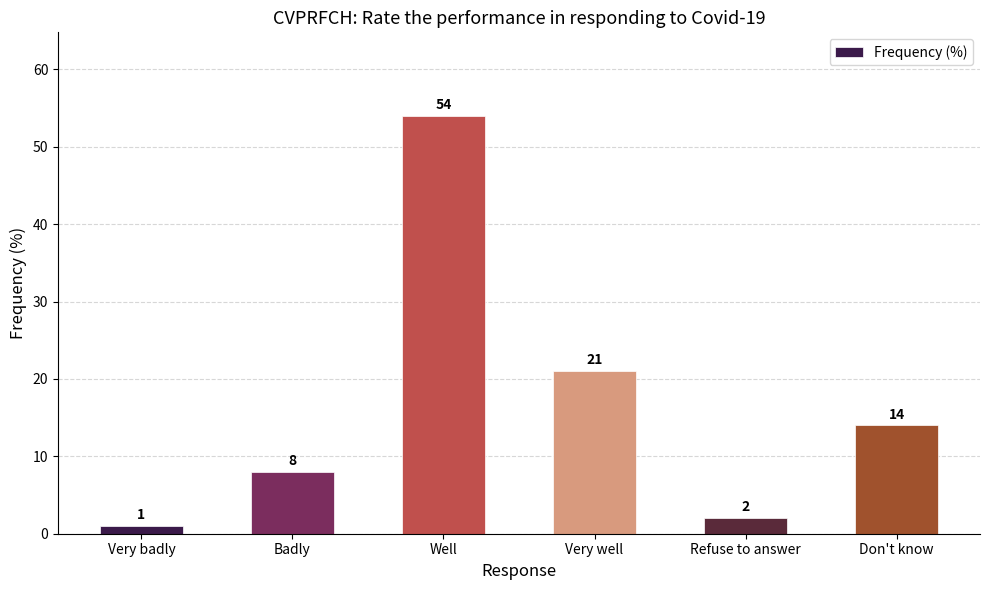

What is the change in value from Very badly to Very well?

+20